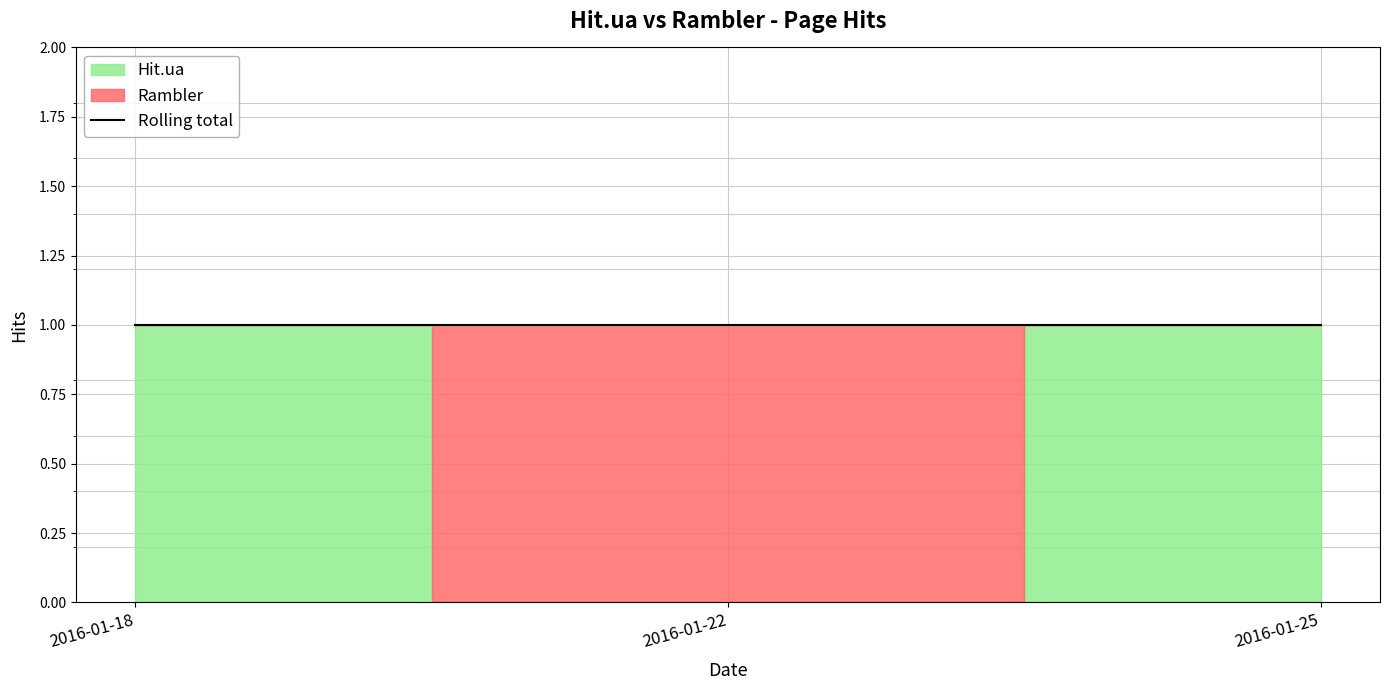

List the series in order of their overall mean, lowest first.

Rambler, Hit.ua